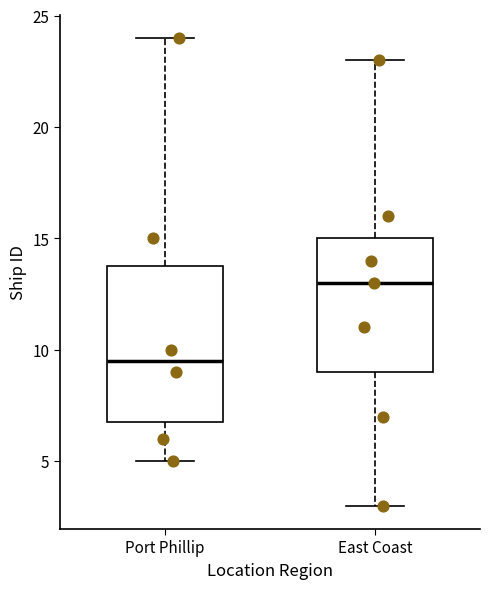

Reading left to right, read every box against the y-axis: the position of its median line, the range the box covers, and the ends of its whiskers. The values are not printed on the chart, so give them approximately, as read against the axis.

Port Phillip: median 9.5, box 7.0 to 14.0, whiskers 5.0 to 24.0
East Coast: median 13.0, box 9.0 to 15.0, whiskers 3.0 to 23.0